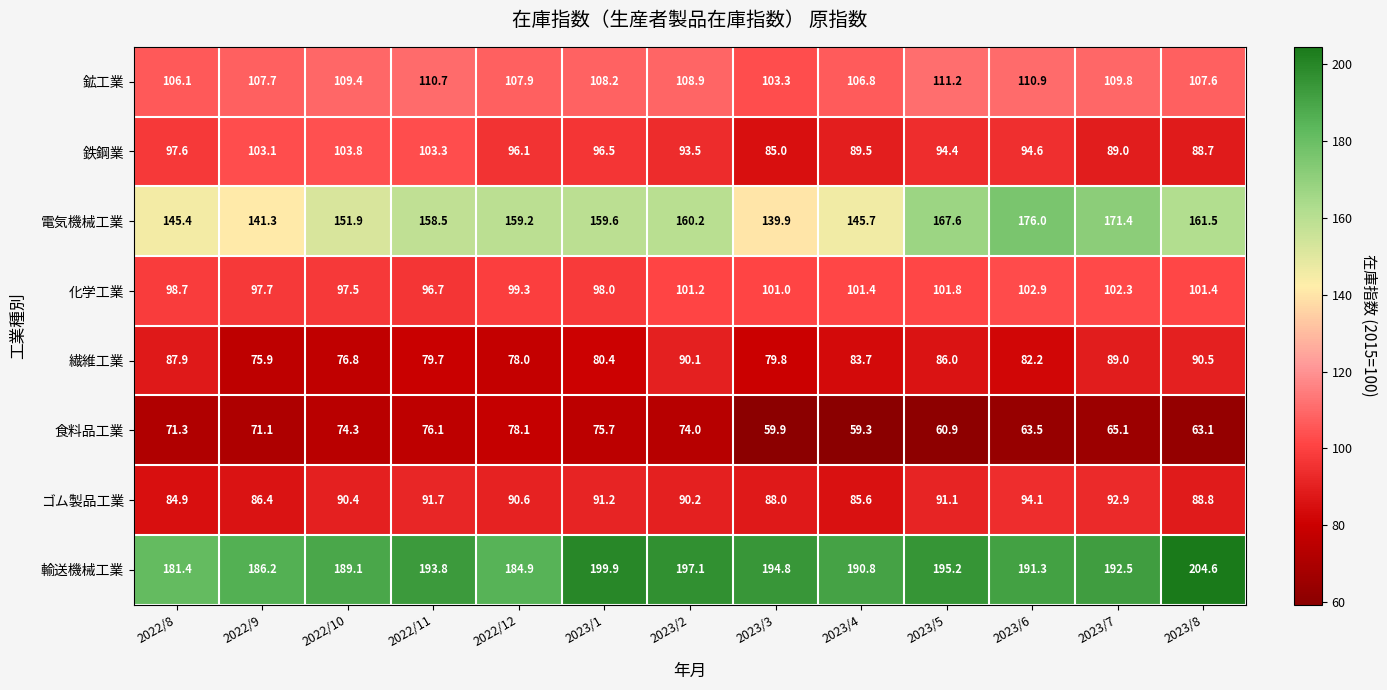

How many data points does each series have?

13